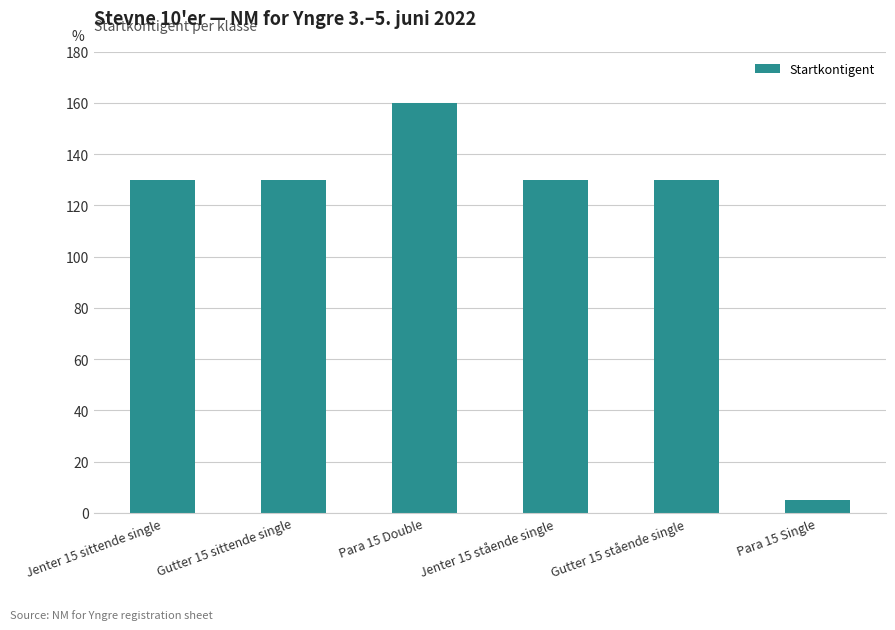

The value at Jenter 15 sittende single is 191. True or false?

False